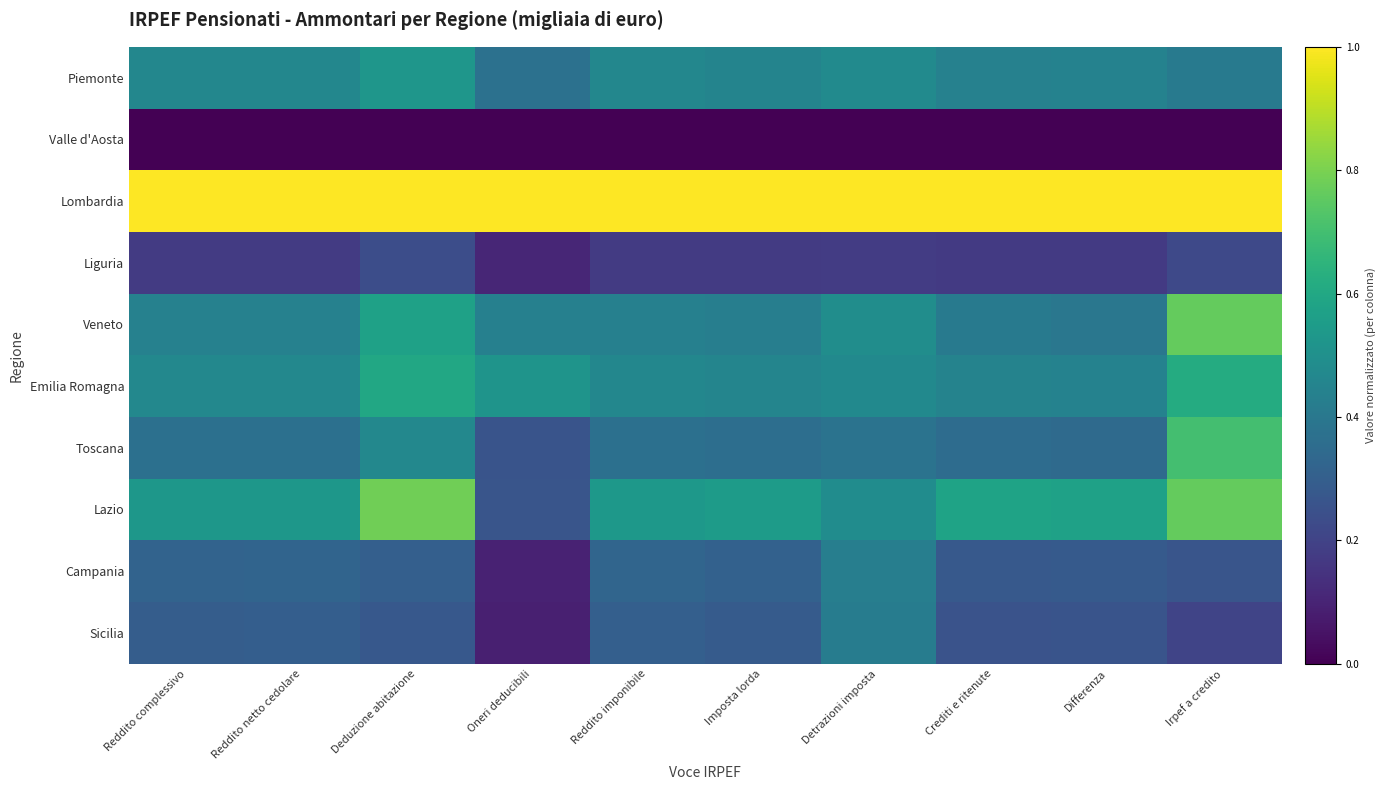

Which has a higher value, Reddito imponibile or Deduzione abitazione?

Deduzione abitazione